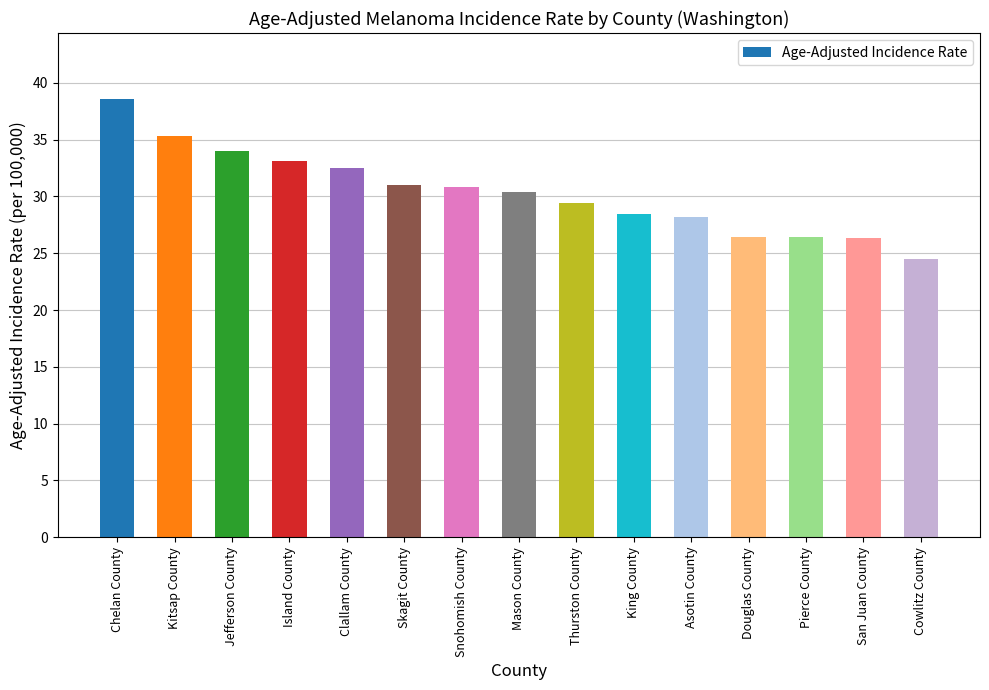

What is the approximate value at San Juan County?

26.3